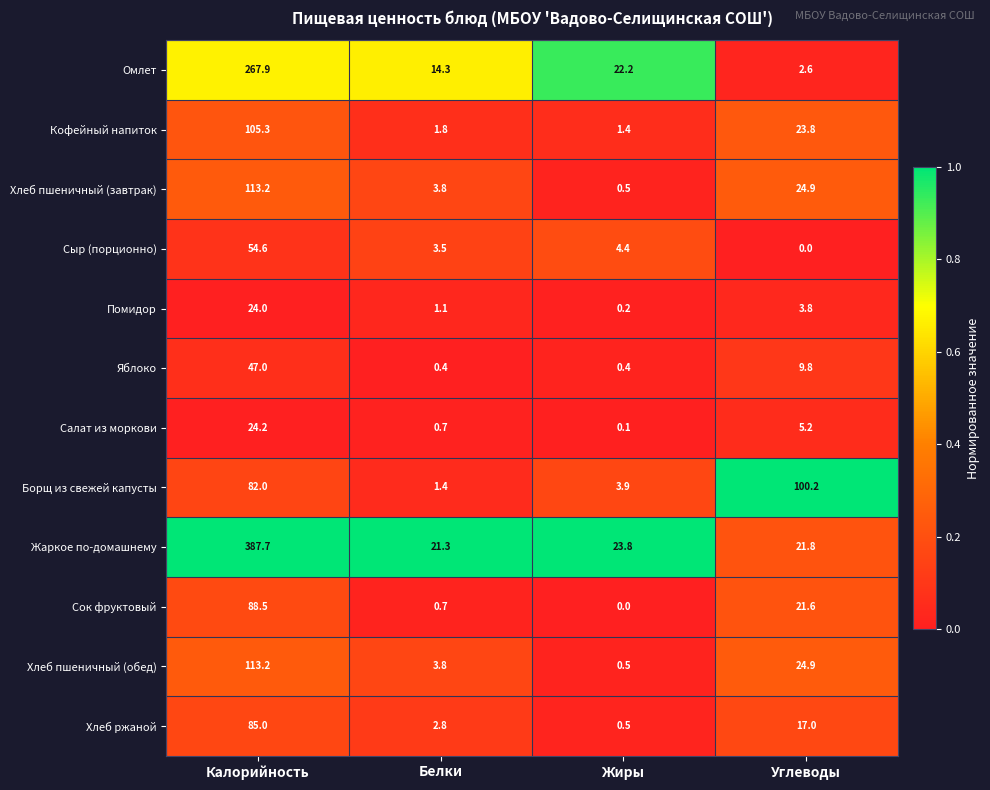

Which series changed the most between Калорийность and Углеводы?

Жаркое по-домашнему